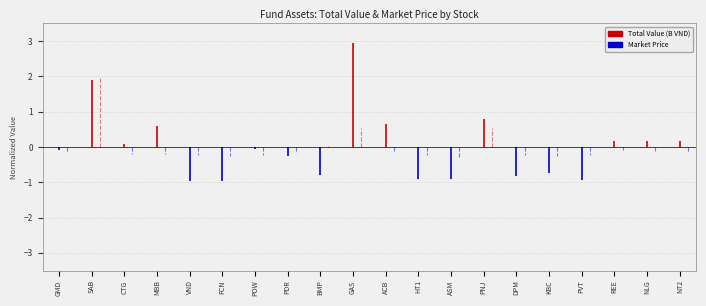

Is it true that Total Value (B VND) equals 0.0 at GMD?

False